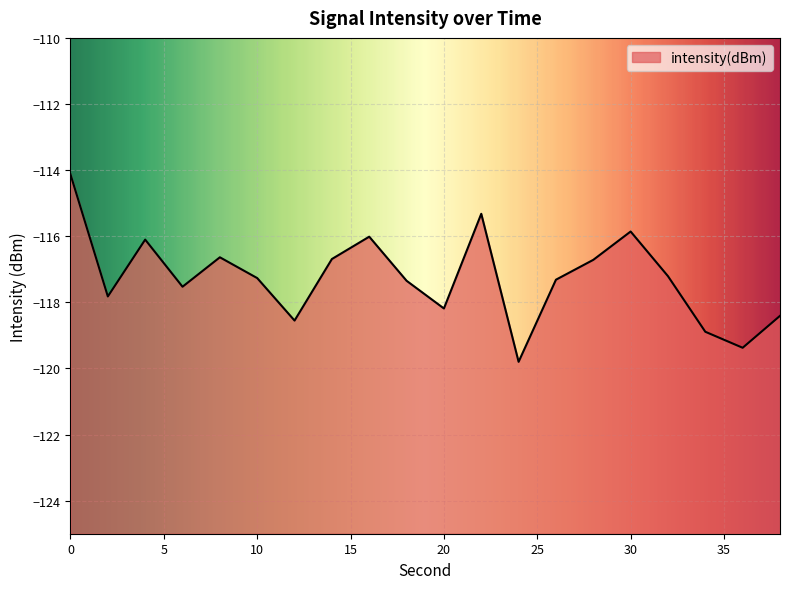

At which category does the data reach its first local valley?

2